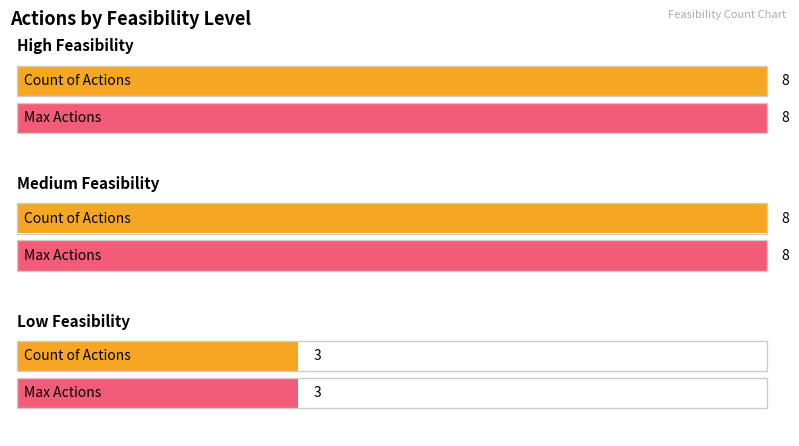

What is the average value of the Low series?

3